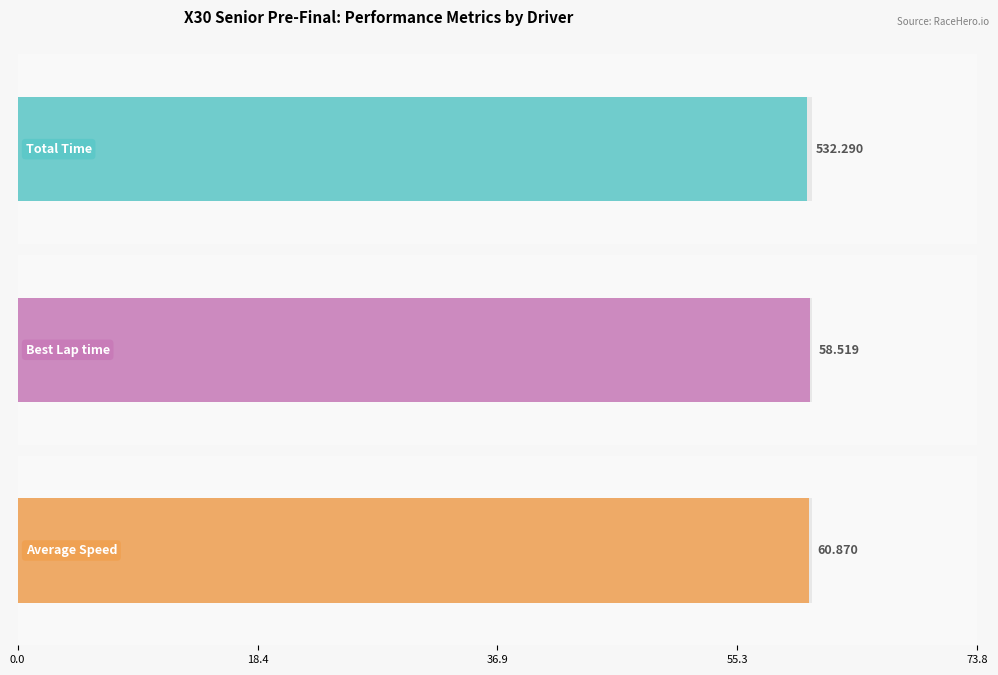

How many bars are there in each group?

3